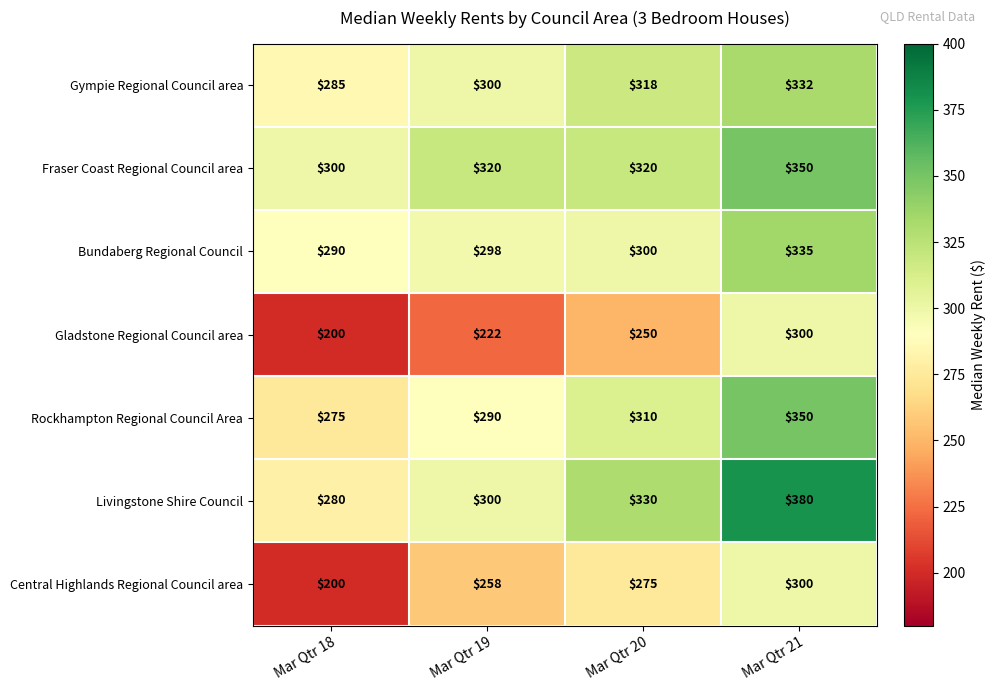

Rank the series at Mar Qtr 20 from highest to lowest value.

Livingstone Shire Council, Fraser Coast Regional Council area, Gympie Regional Council area, Rockhampton Regional Council Area, Bundaberg Regional Council, Central Highlands Regional Council area, Gladstone Regional Council area